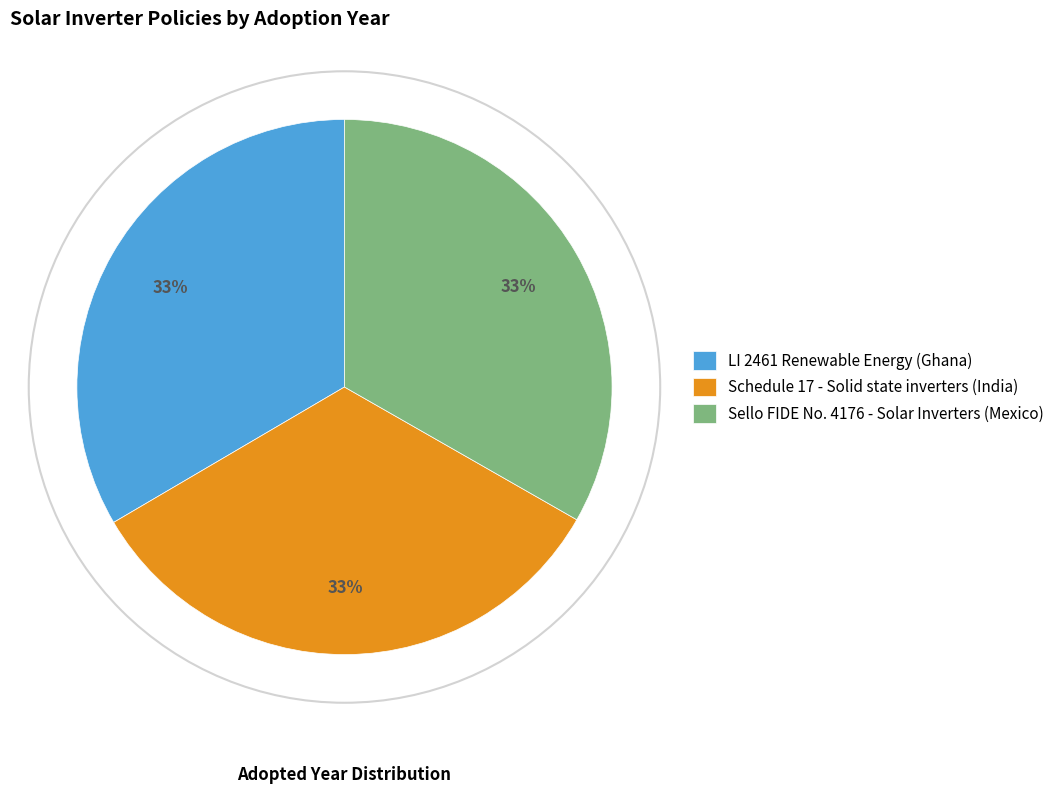

To the nearest percent, what is the combined percentage of LI 2461 Renewable Energy (Ghana) and Schedule 17 - Solid state inverters (India)?

67%